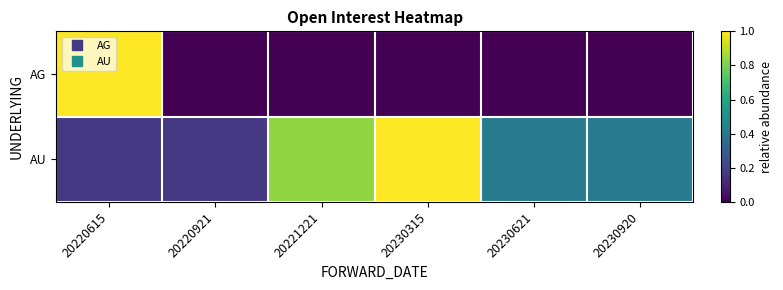

Reading right to left, extract all data points from this chart.

AG: 20230920=0.0	20230621=0.0	20230315=0.0	20221221=0.0	20220921=0.0	20220615=1.0
AU: 20230920=0.4	20230621=0.4	20230315=1.0	20221221=0.8	20220921=0.2	20220615=0.2